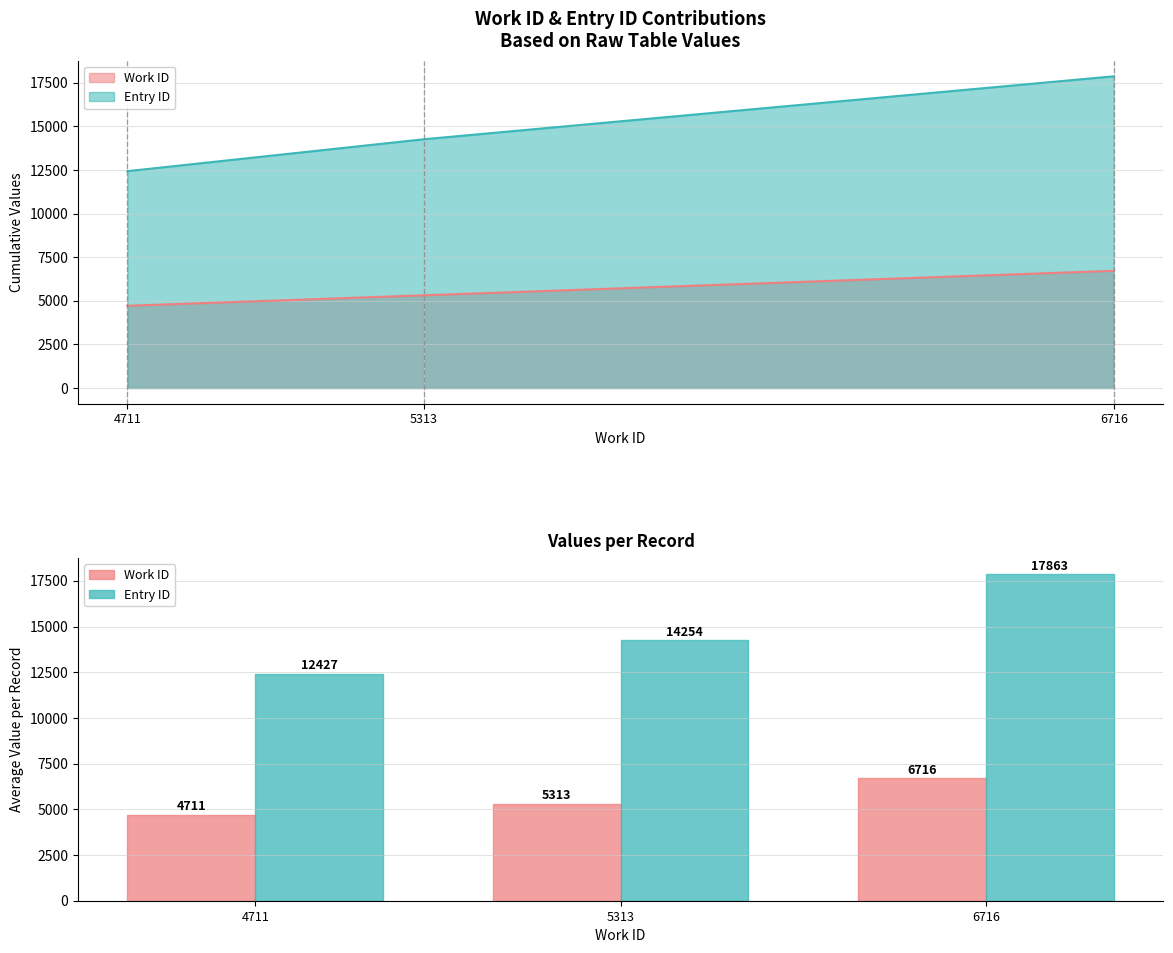

Which series has the largest total across all categories?

Entry ID